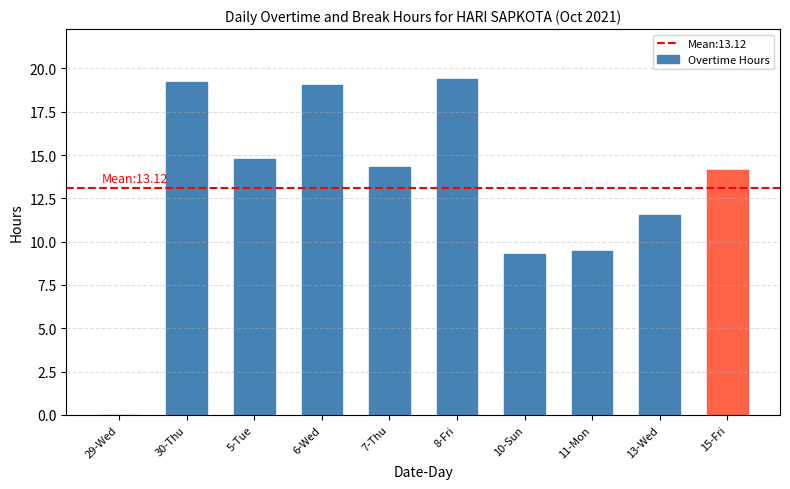

Count the number of values greater than 14.

6